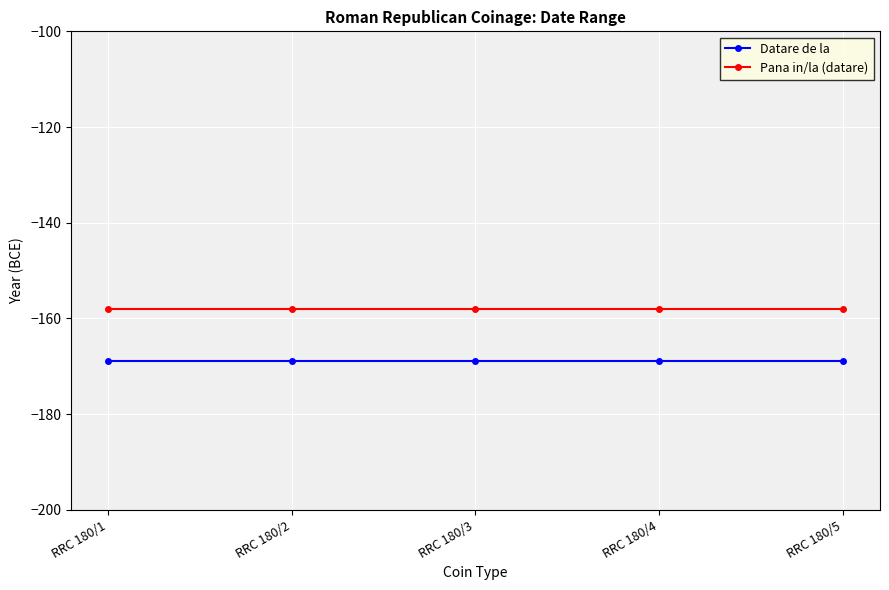

True or false: Pana in/la (datare) and Datare de la cross at least once.

False